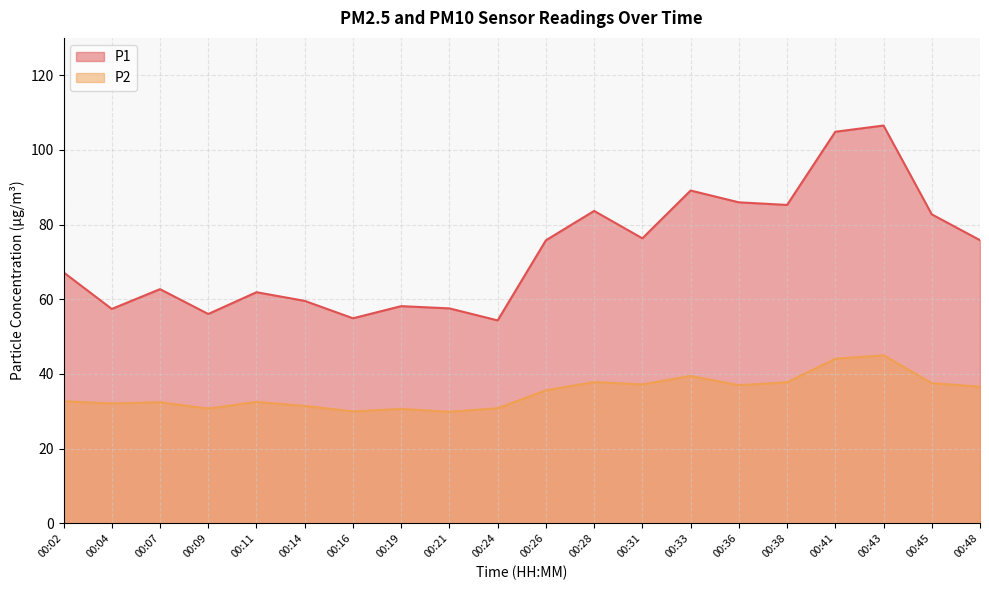

True or false: P1 has a value of 39.0 at 00:19.

False